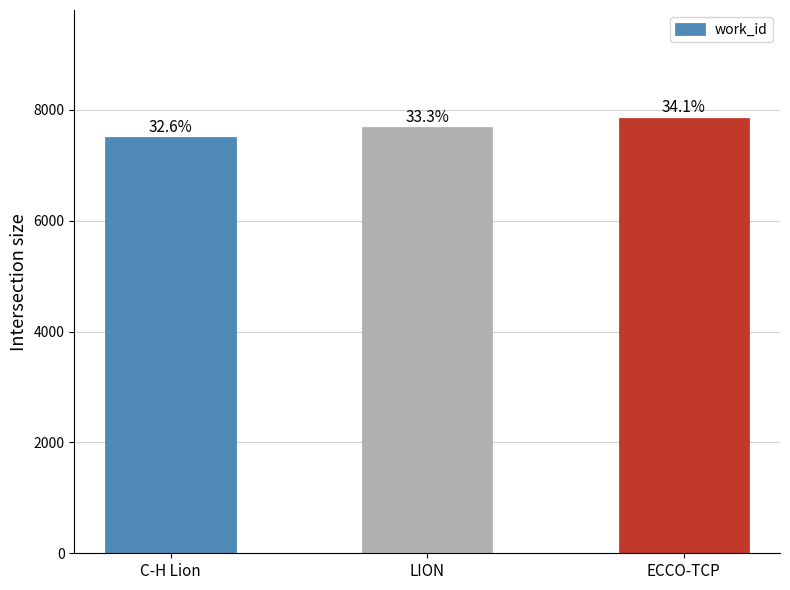

What is the label of the 1st bar from the right?

ECCO-TCP